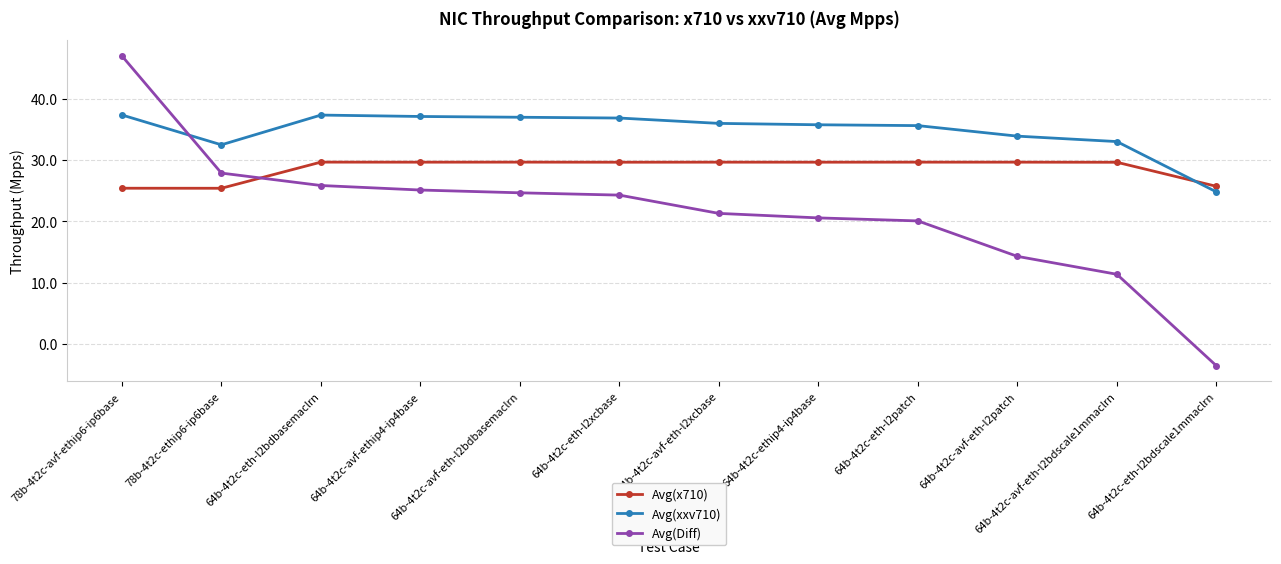

Is it true that Avg(xxv710) equals 37.4 at 78b-4t2c-avf-ethip6-ip6base?

True